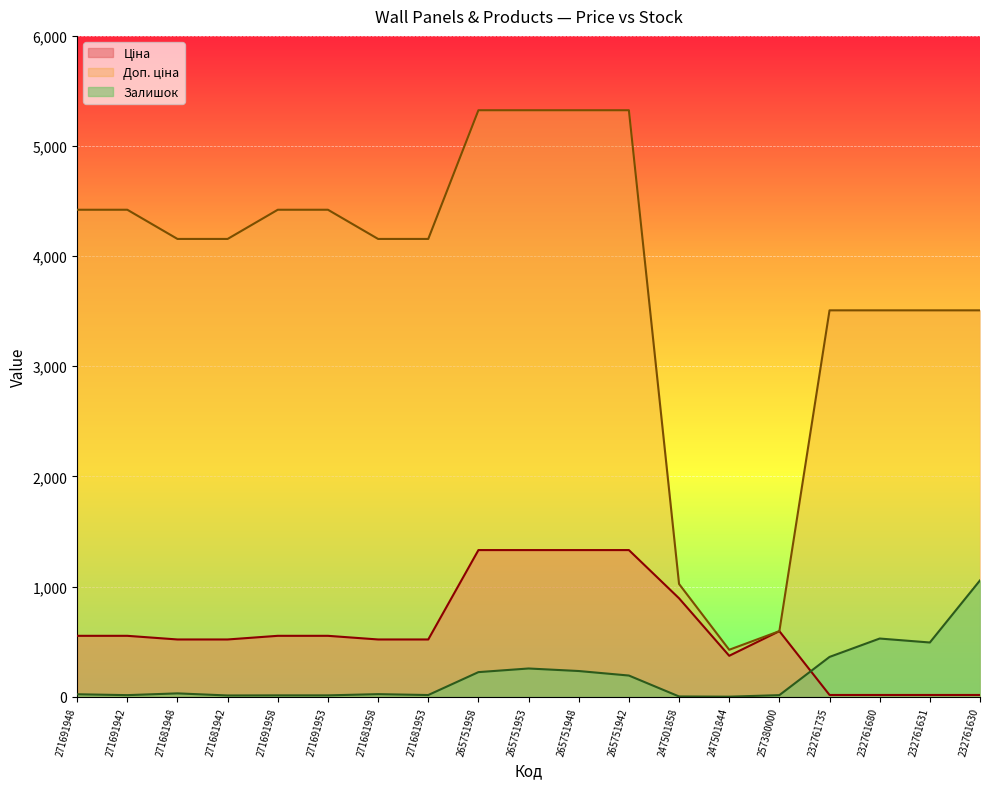

In Залишок, how many points are lower than both neighbors (excluding endpoints)?

5